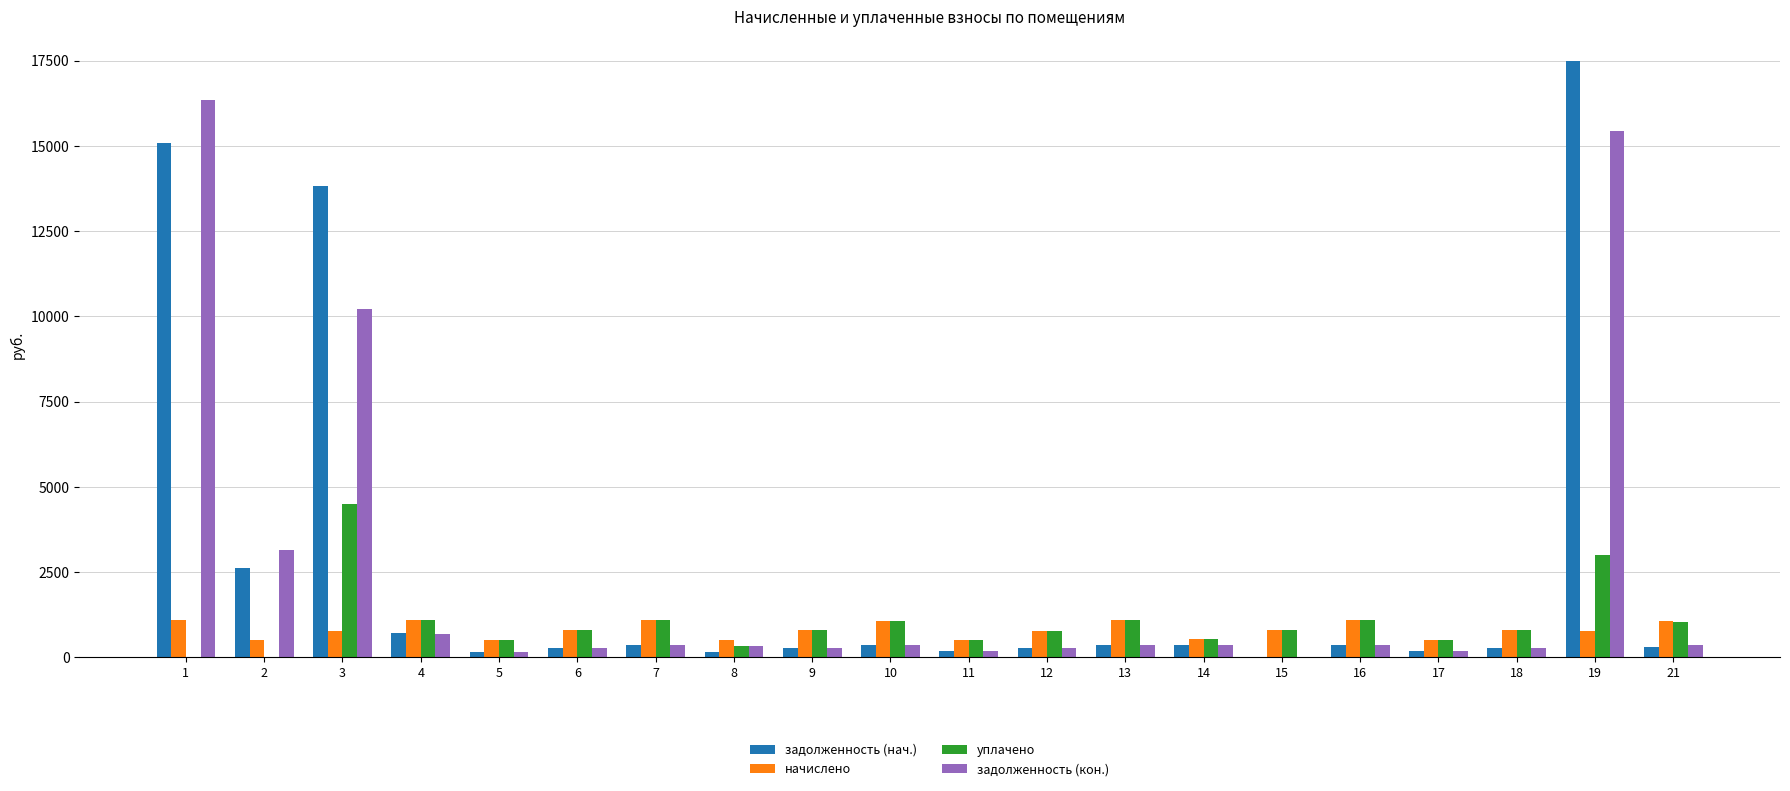

True or false: начислено has a value of 801.4 at 18.

True